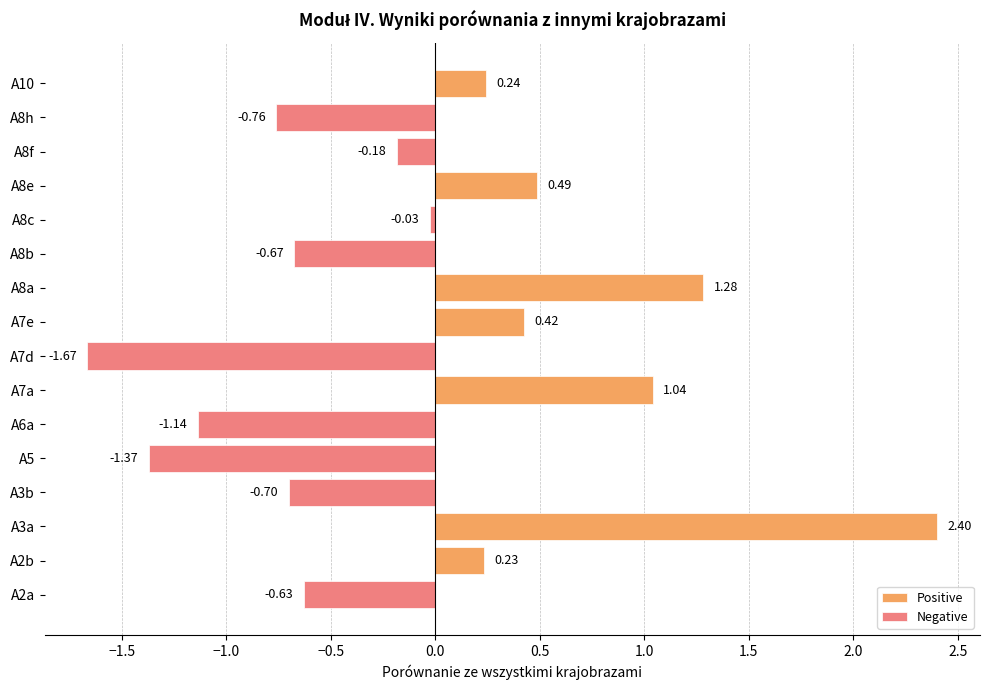

How many distinct data groups are displayed?

2